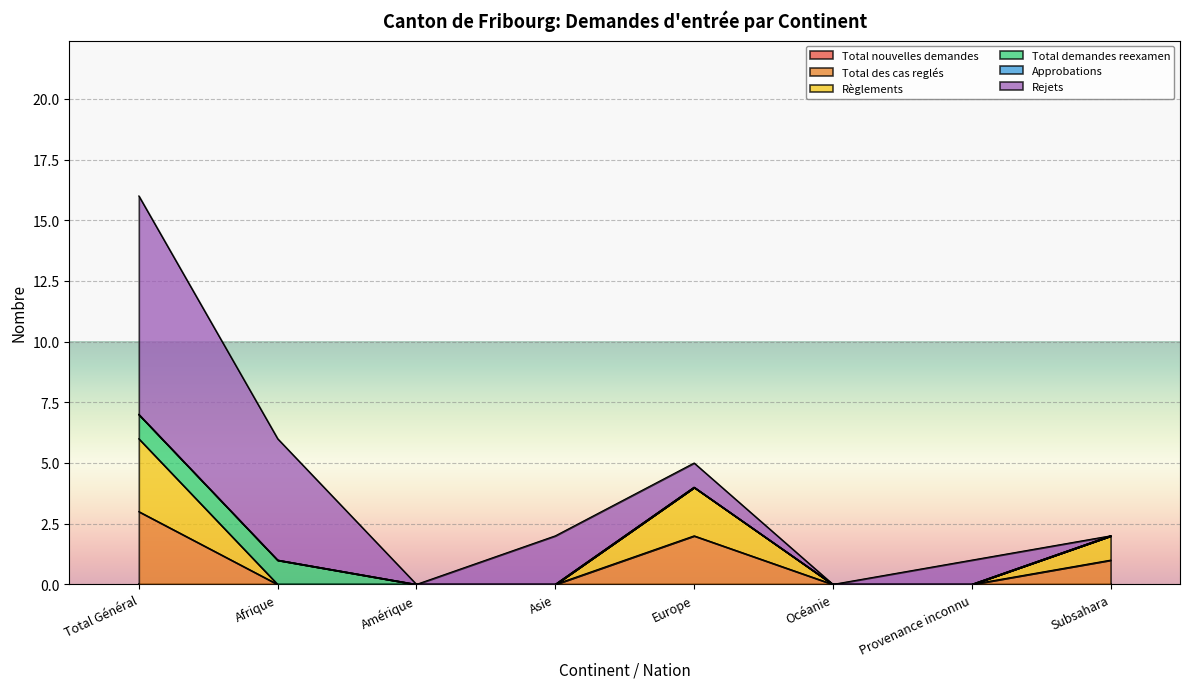

What is the total value across all series at Europe?

5